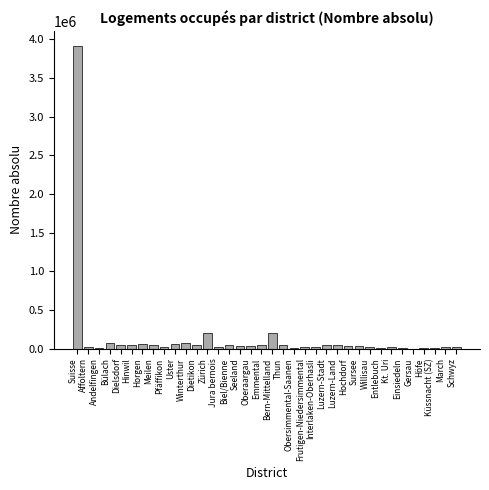

Read the value at Suisse.

3908334